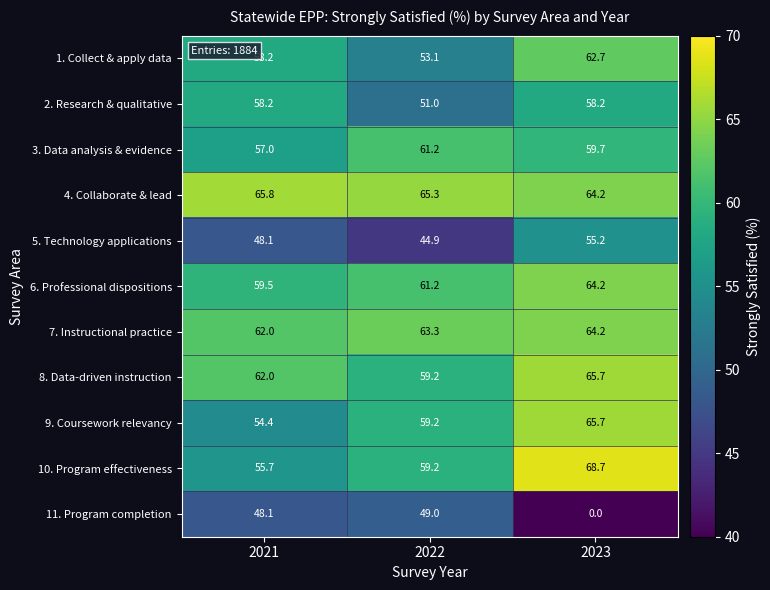

At which label does 4. Collaborate & lead first exceed 65?

2021